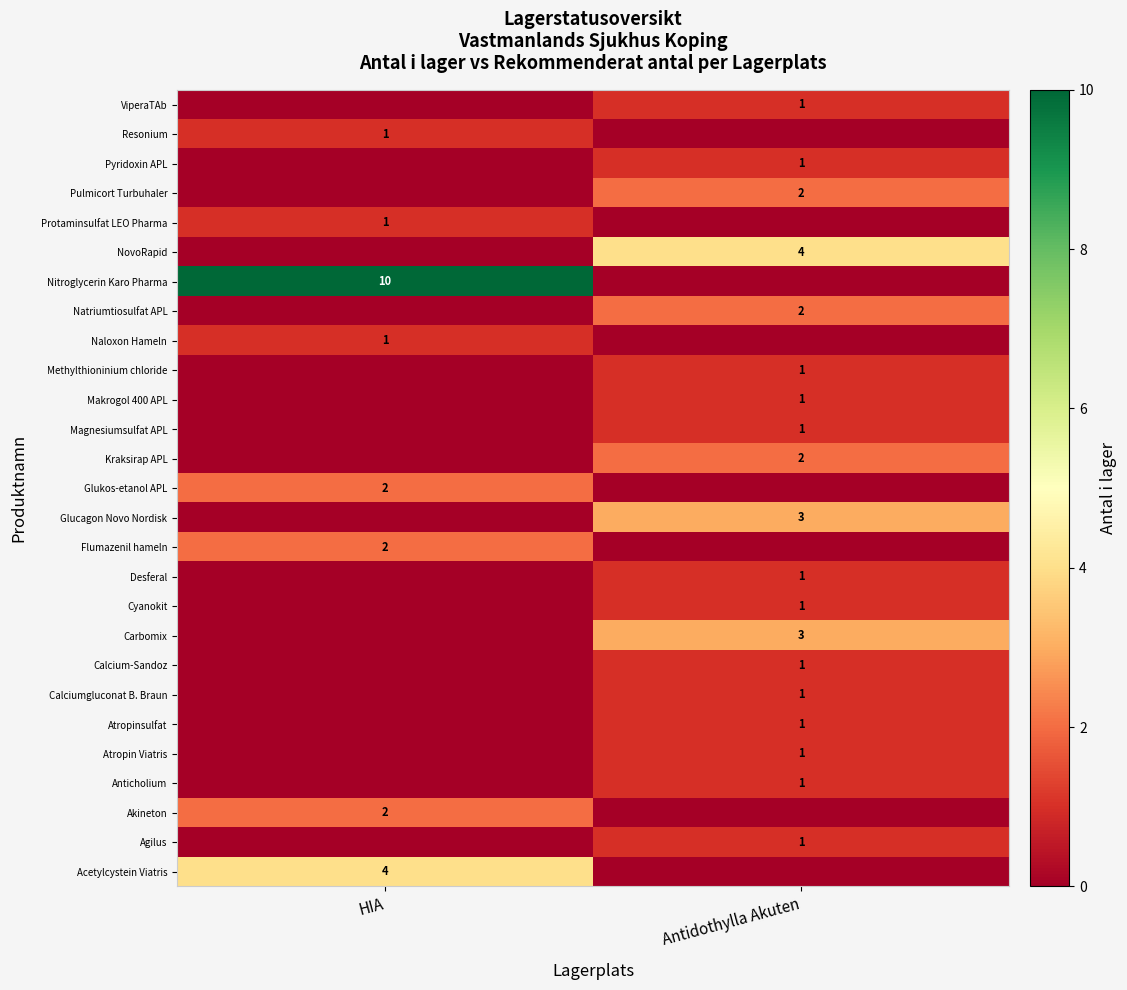

Is it true that Glucagon Novo Nordisk equals 3 at Antidothylla Akuten?

True